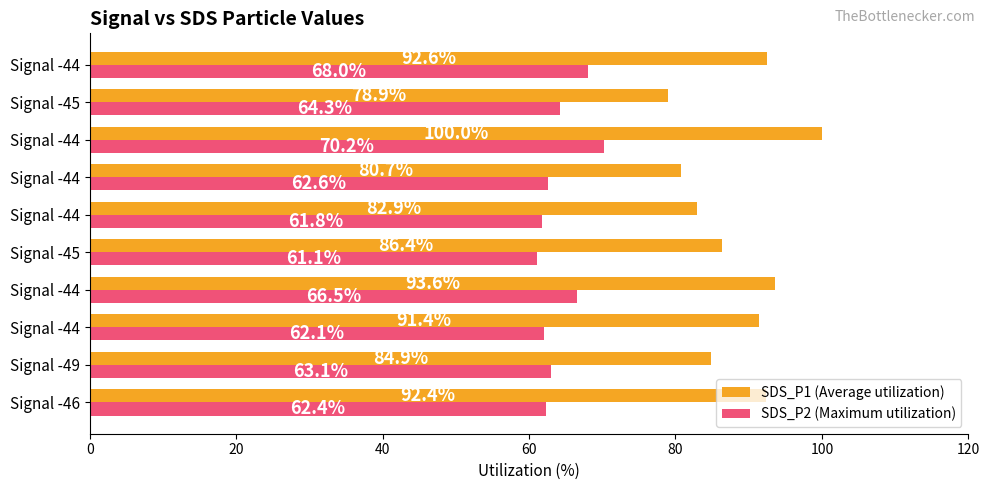

How many series are shown in this chart?

2